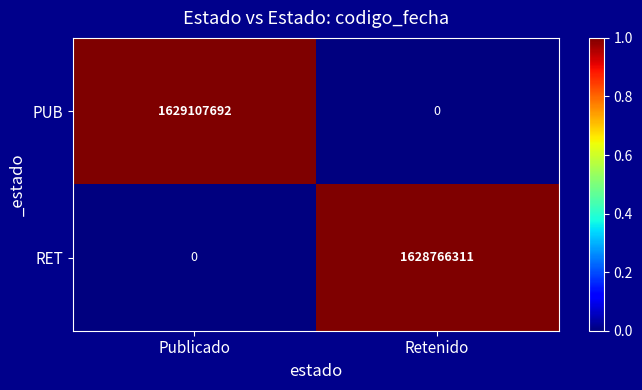

Which series changed the most between Publicado and Retenido?

PUB